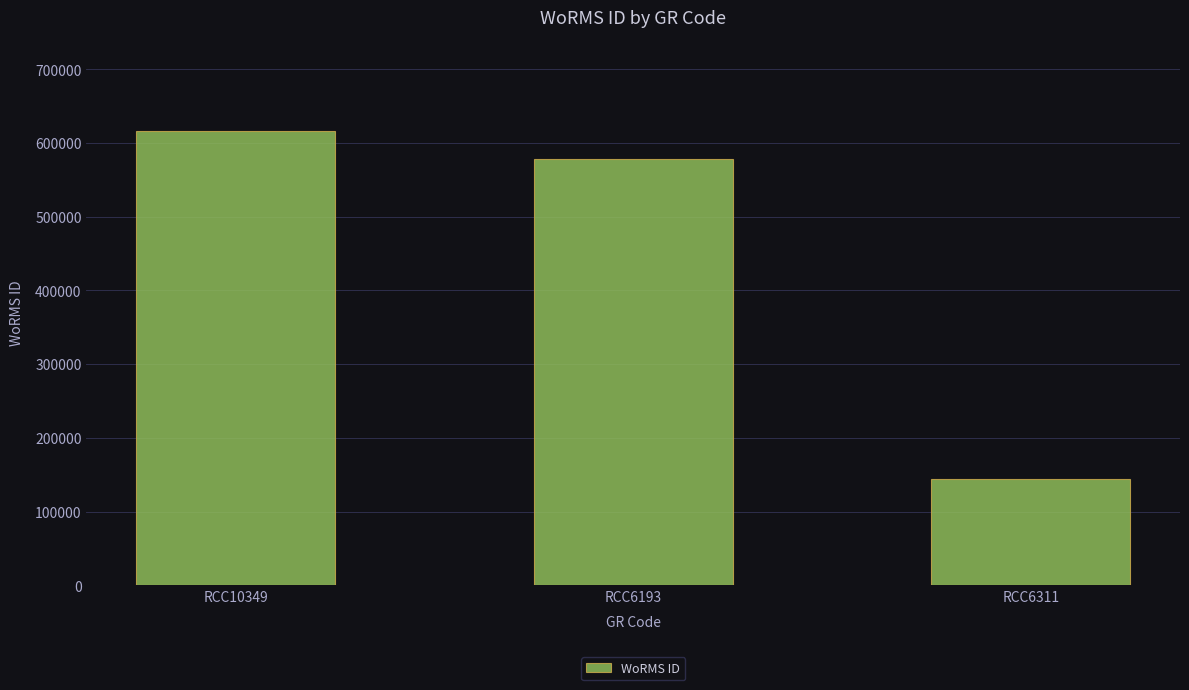

Where is the data nearest to the value 380454?

RCC6193